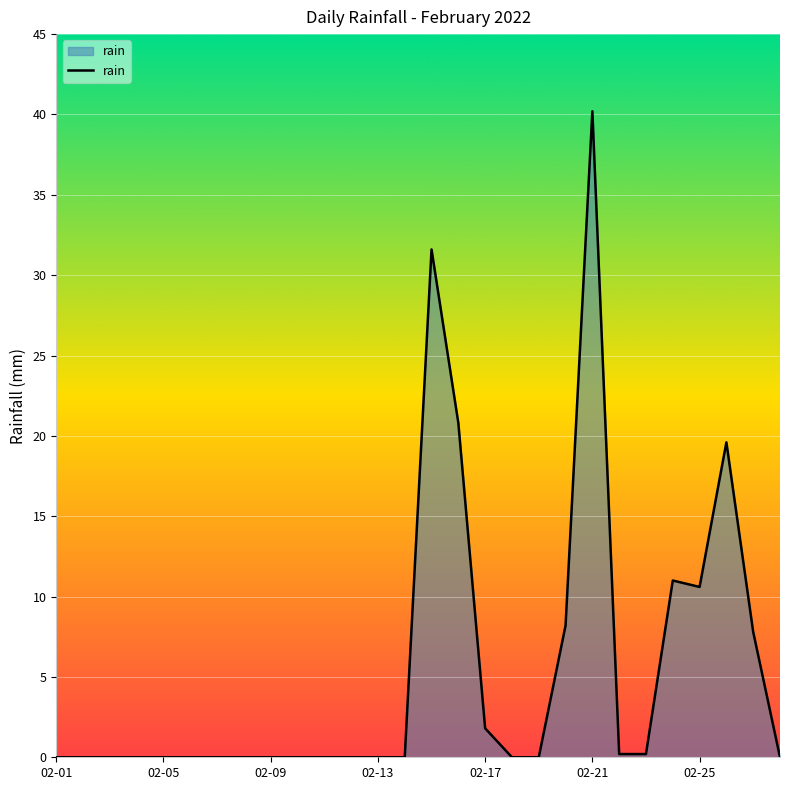

What is the greatest value displayed?

40.2